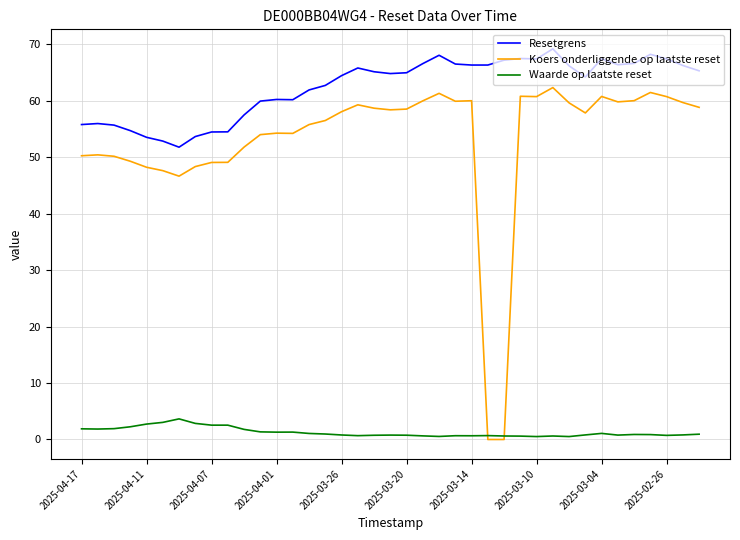

Which series has the largest total across all categories?

Resetgrens